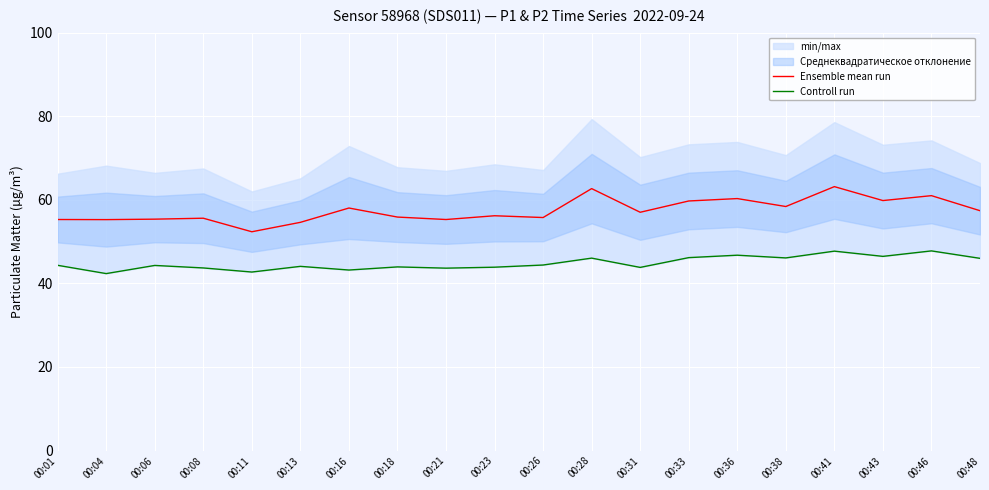

What is the minimum value for Controll run?

42.4